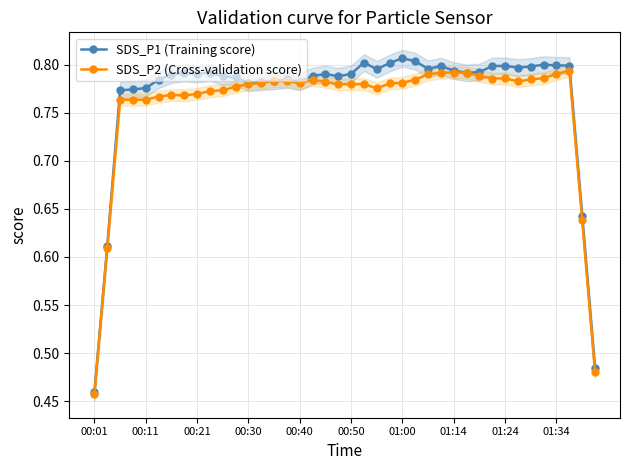

What is the sum of the SDS_P1 (Training score) values at 14 and 10?

1.6